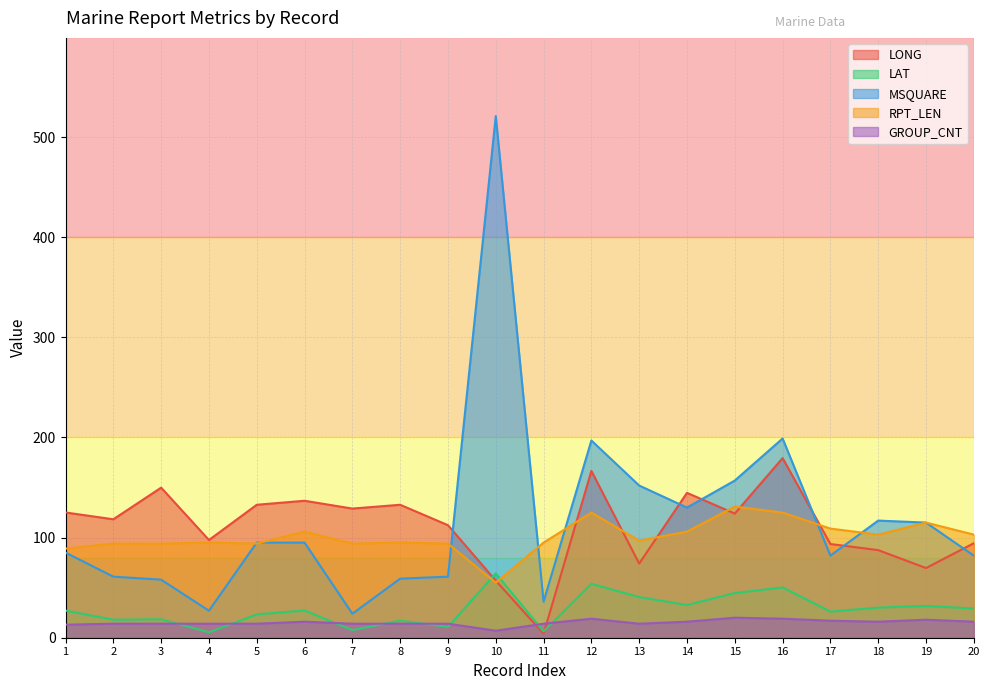

Which category has the lowest value across all series?

11